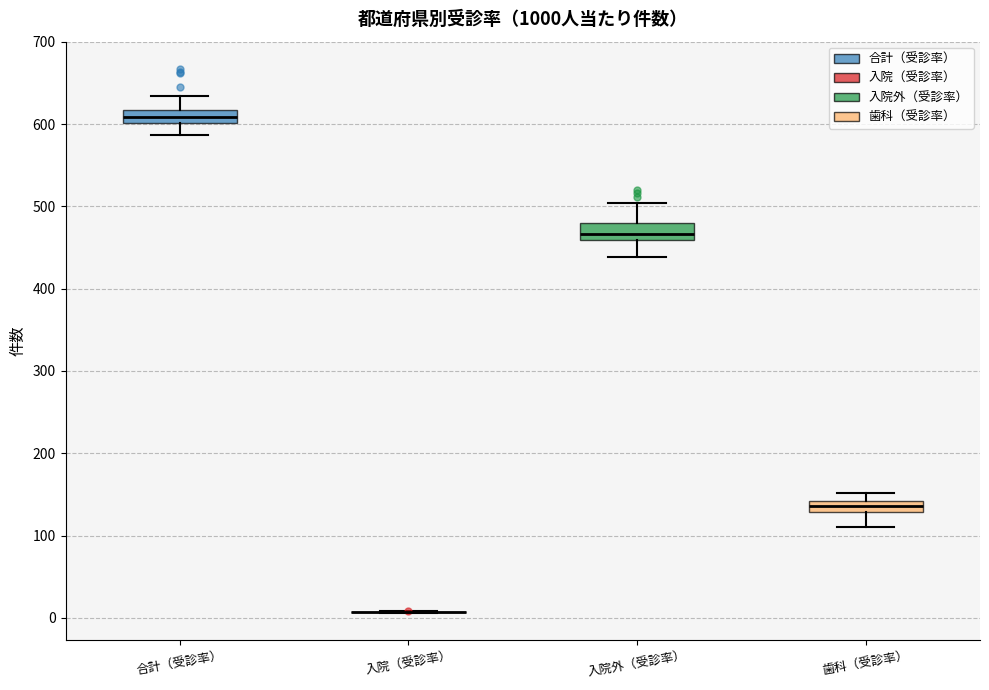

Where does the upper whisker of the box for 歯科（受診率） end on the y-axis? The values are not printed on the chart, so give them approximately, as read against the axis.

150